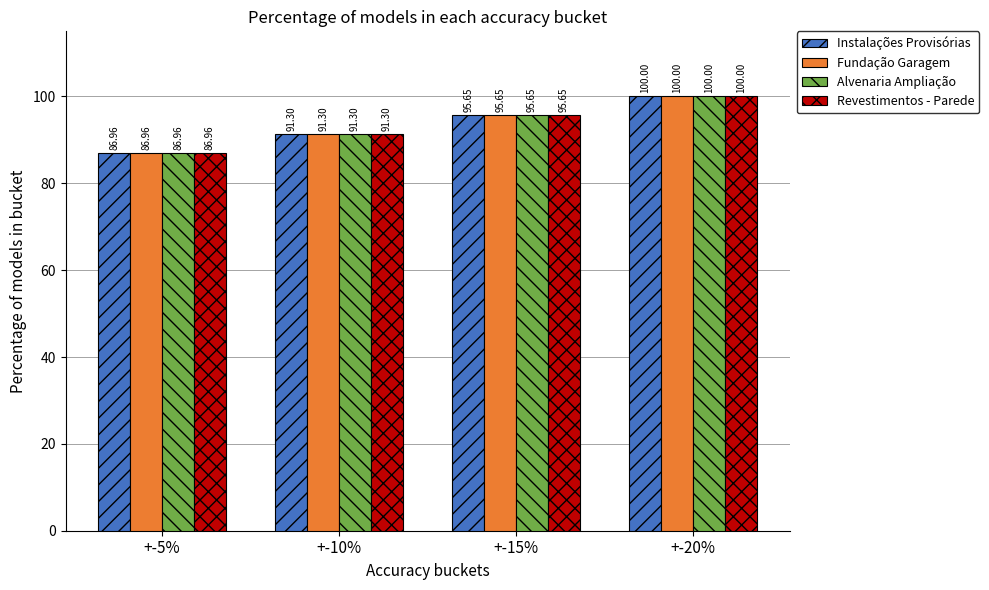

True or false: Revestimentos - Parede has a value of 87.0 at +-5%.

True